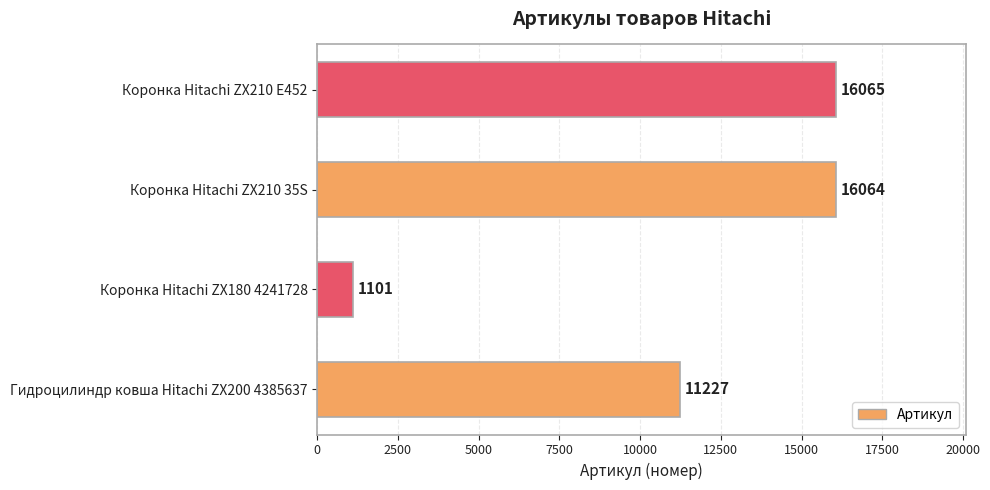

What is the difference between the values at Коронка Hitachi ZX210 35S and Коронка Hitachi ZX180 4241728?

14963